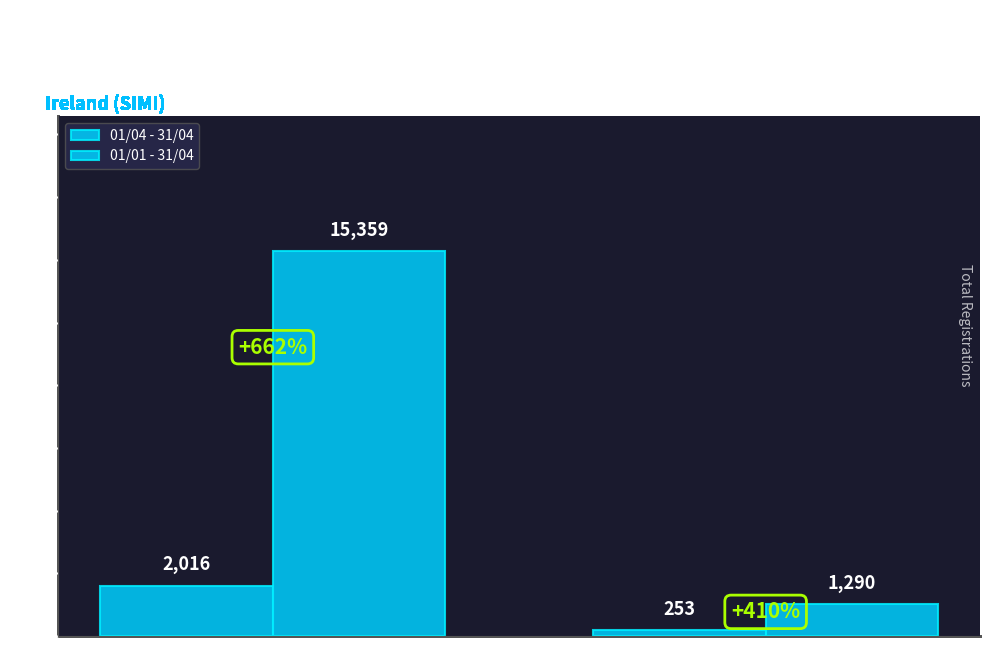

Rank the series by their average value, from highest to lowest.

01/01 - 31/04, 01/04 - 31/04